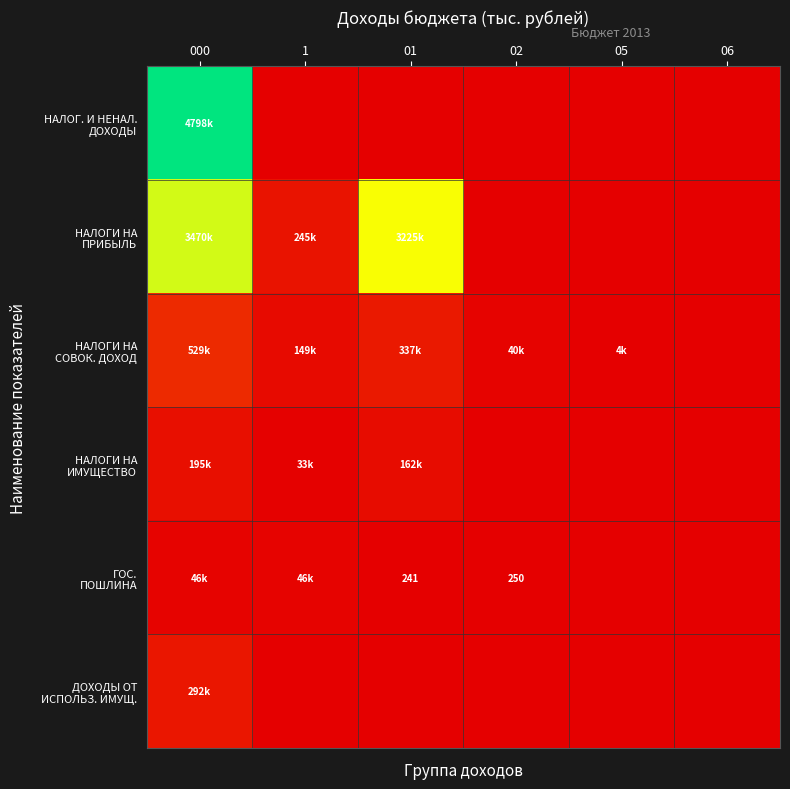

List the labels in order of НАЛОГИ НА ПРИБЫЛЬ value, smallest first.

02, 05, 06, 1, 01, 000